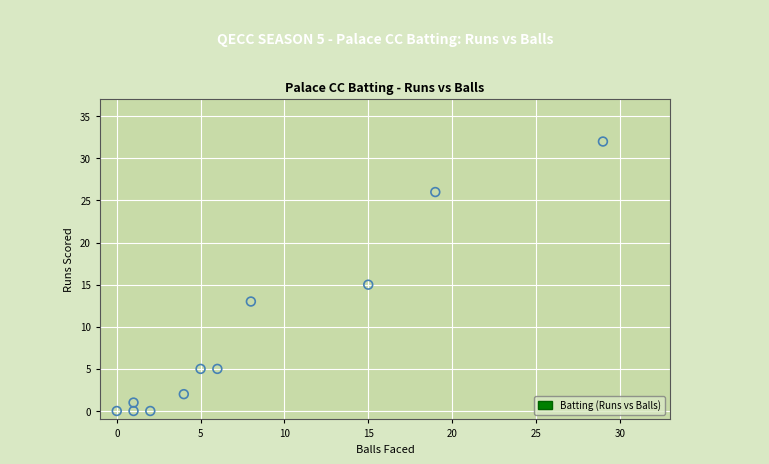

What is the average Y value?

9